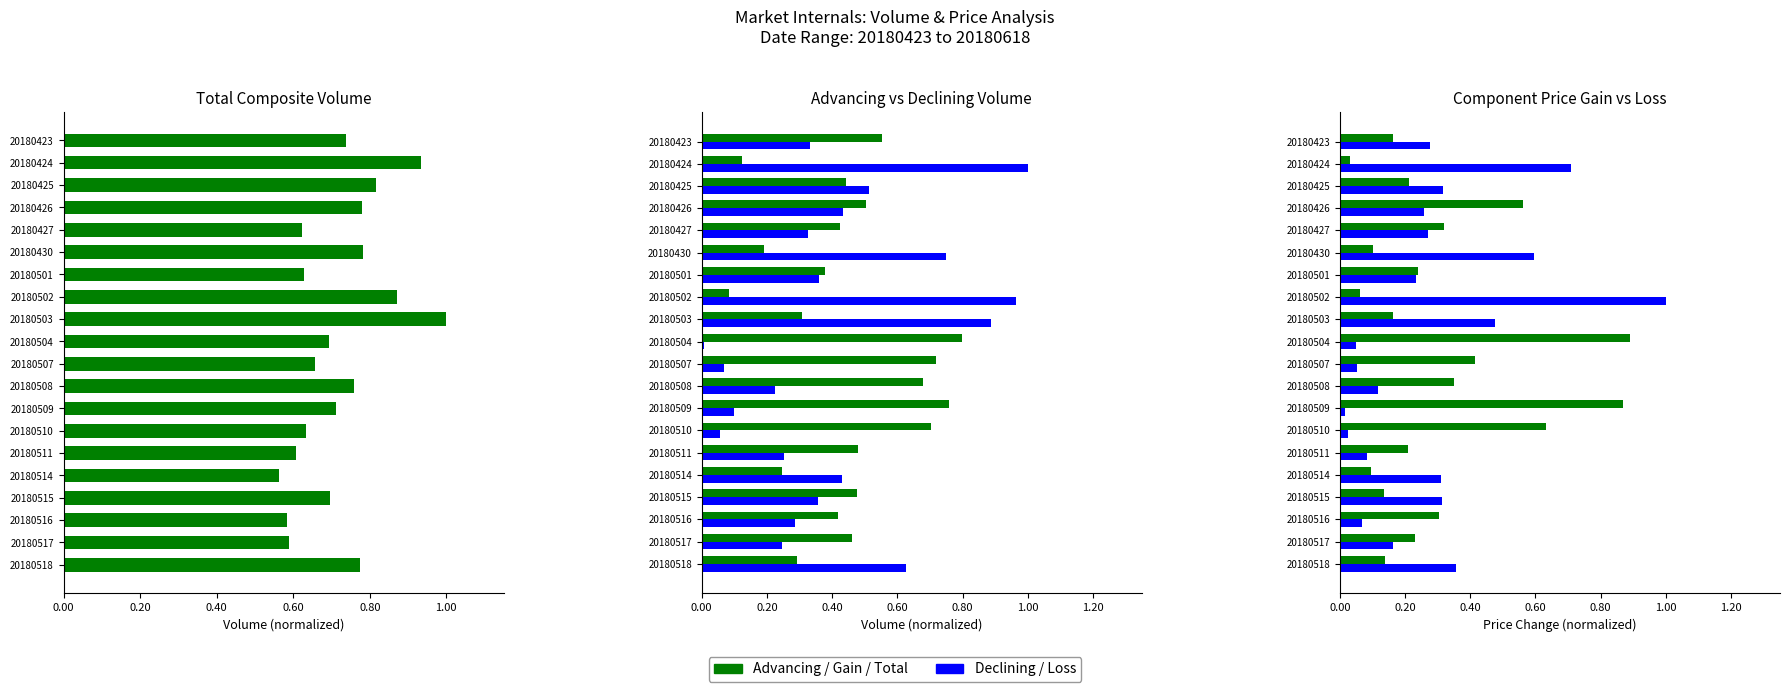

Between 20180430 and 20180510, which series saw the biggest shift?

DecliningVolume